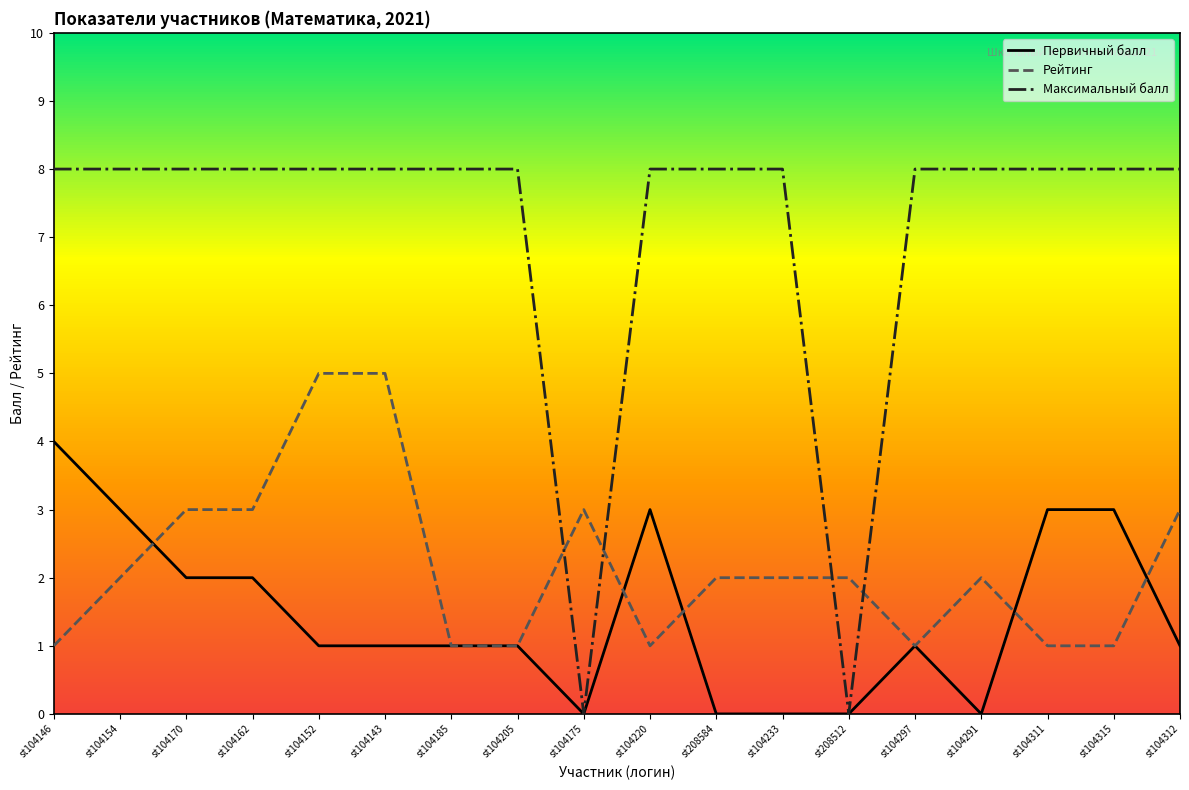

True or false: Максимальный балл and Рейтинг cross at least once.

True